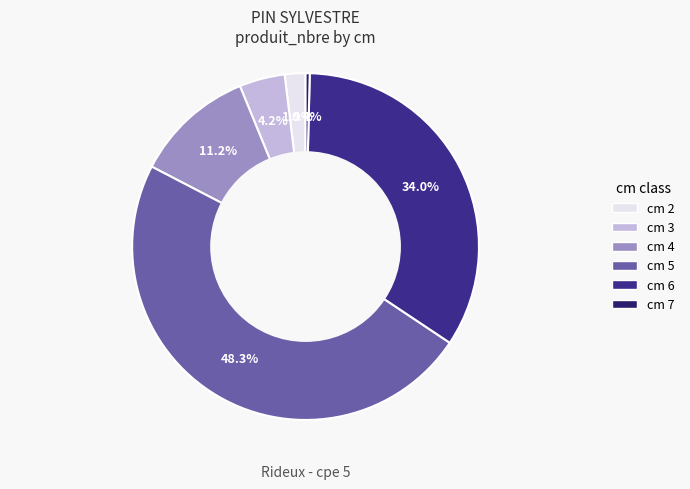

Rank the categories by value from lowest to highest.

cm 7, cm 2, cm 3, cm 4, cm 6, cm 5